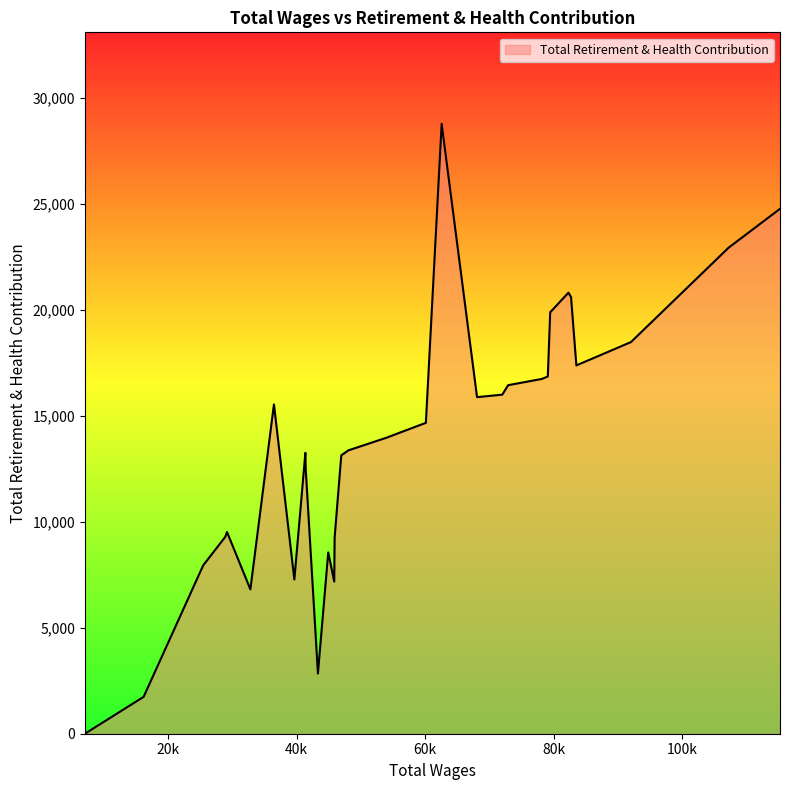

What is the greatest value displayed?

28768